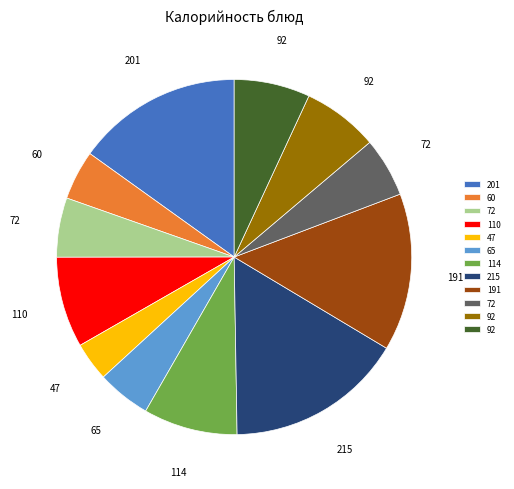

Count the number of slices in the pie.

12